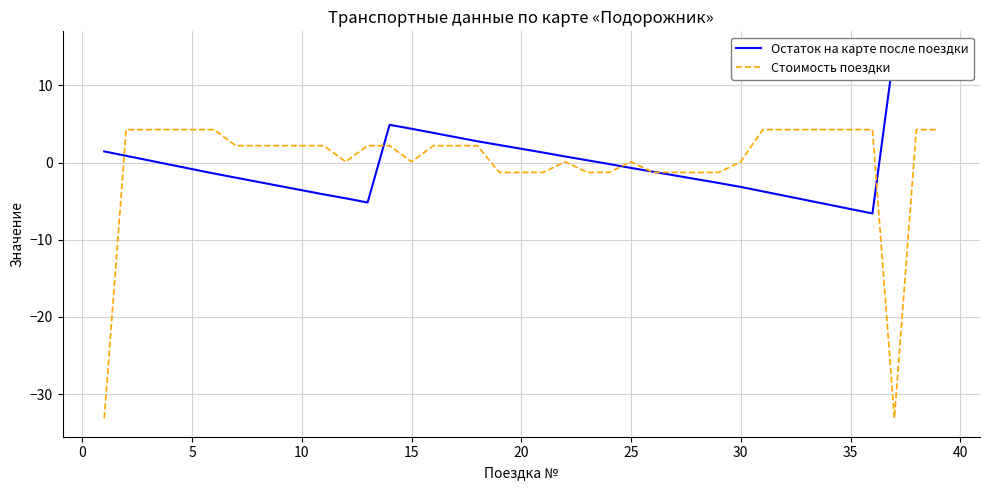

True or false: Стоимость поездки has a value of 7.5 at 35.

False